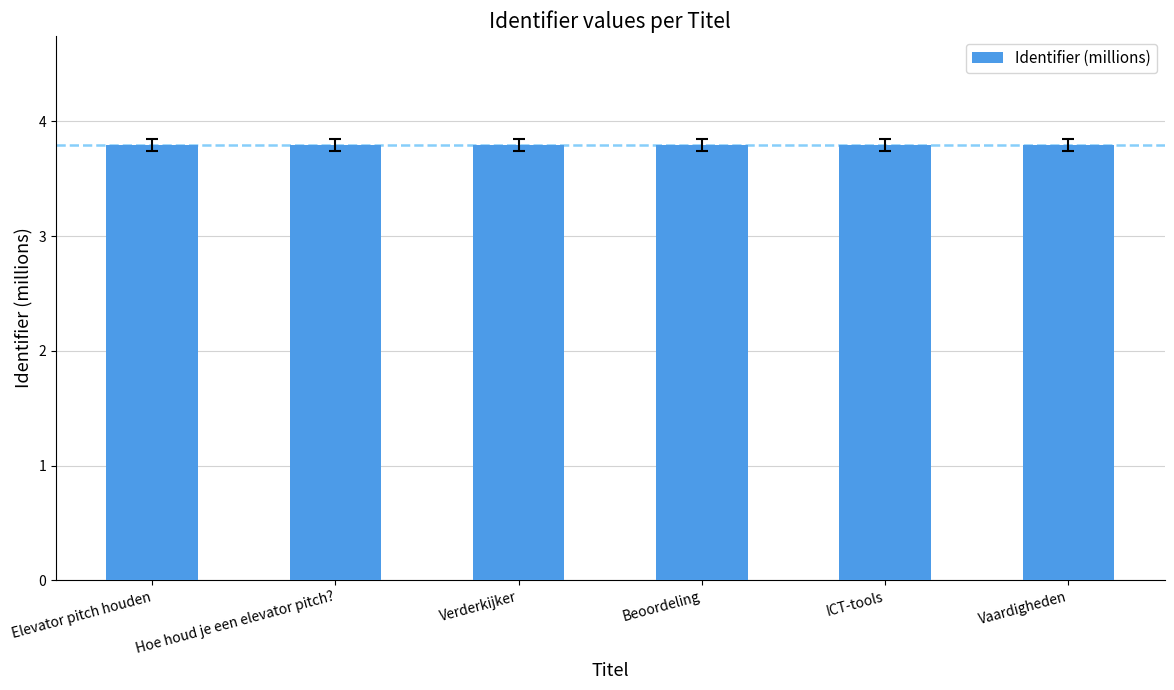

Reading right to left, list all the values displayed in this chart.

3.8	3.8	3.8	3.8	3.8	3.8